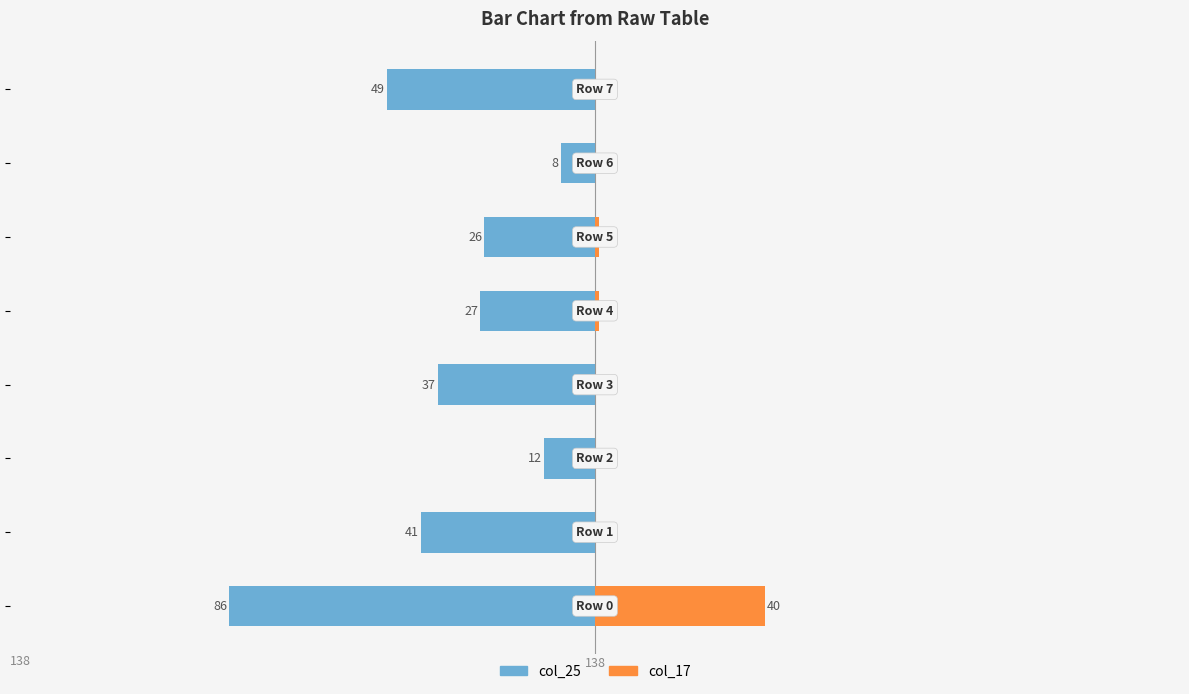

What is the average value of the col_17 series?

5